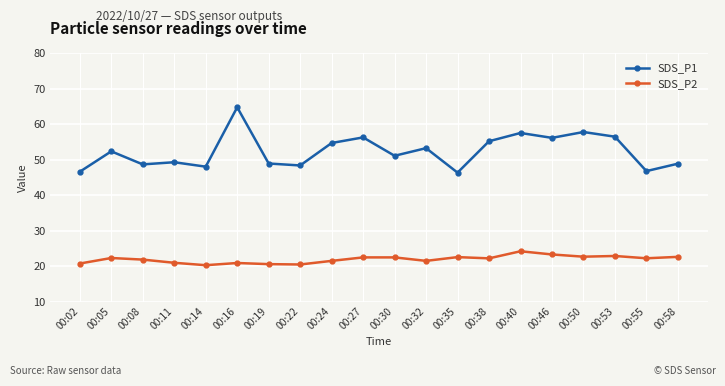

At how many categories does at least one series exceed 50?

11